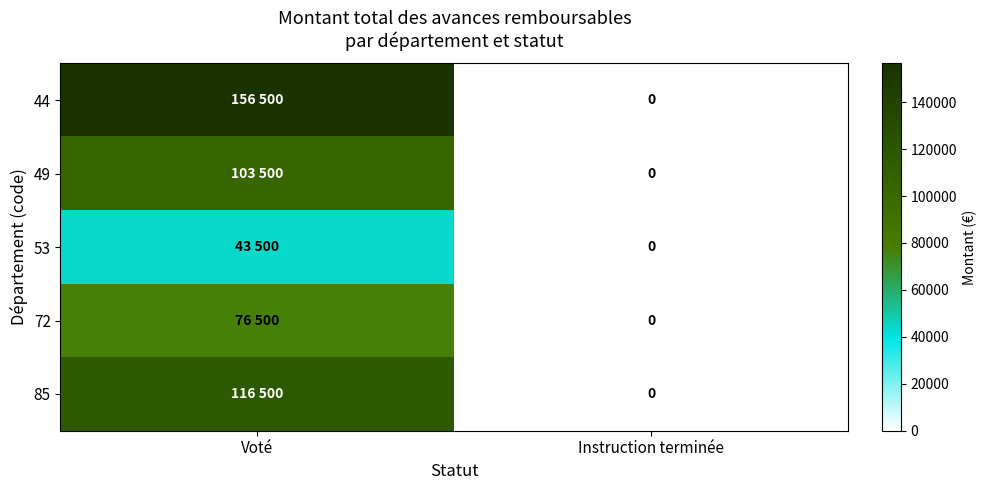

What is the difference between the maximum and minimum values in the 49 series?

103500